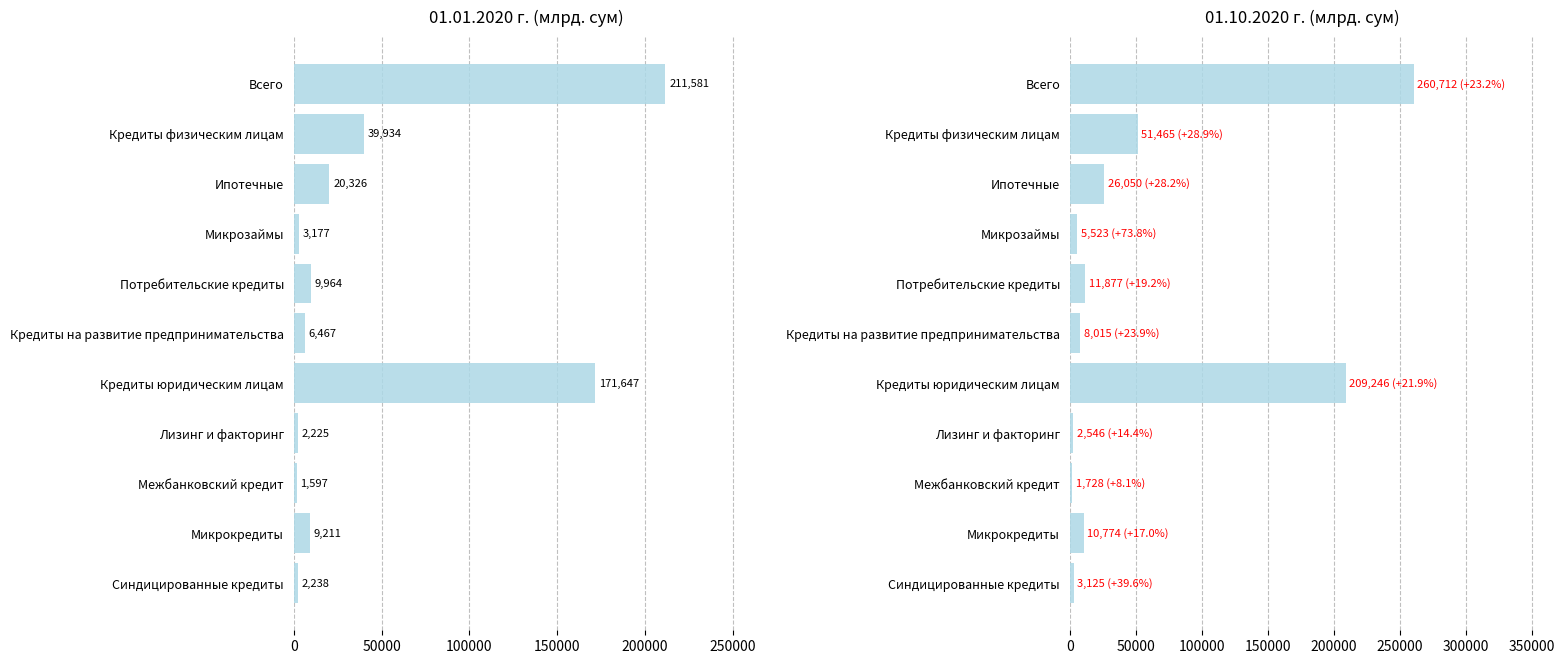

What is the minimum value for 01.10.2020 г.?

1727.5